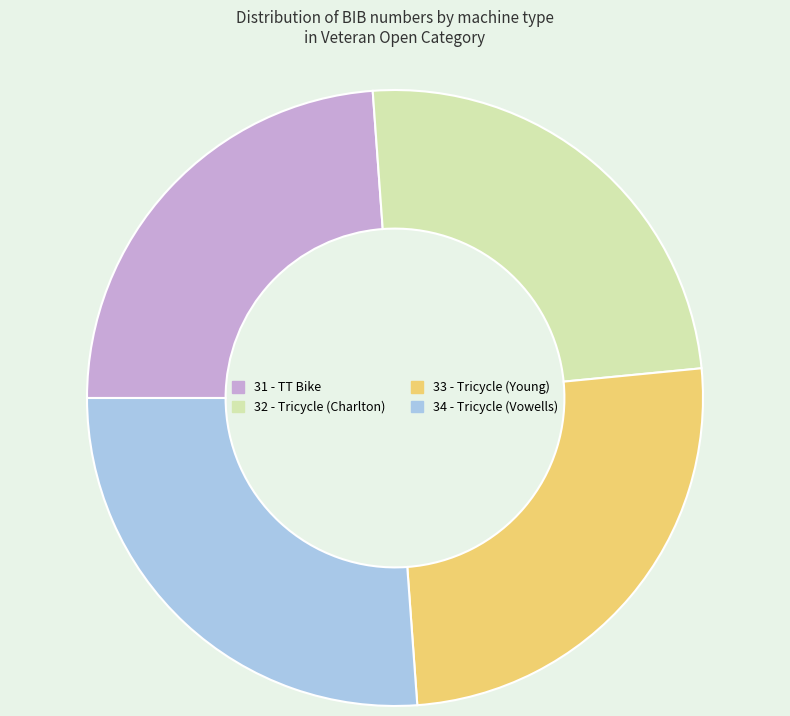

Is there any slice that represents more than half of the pie?

No